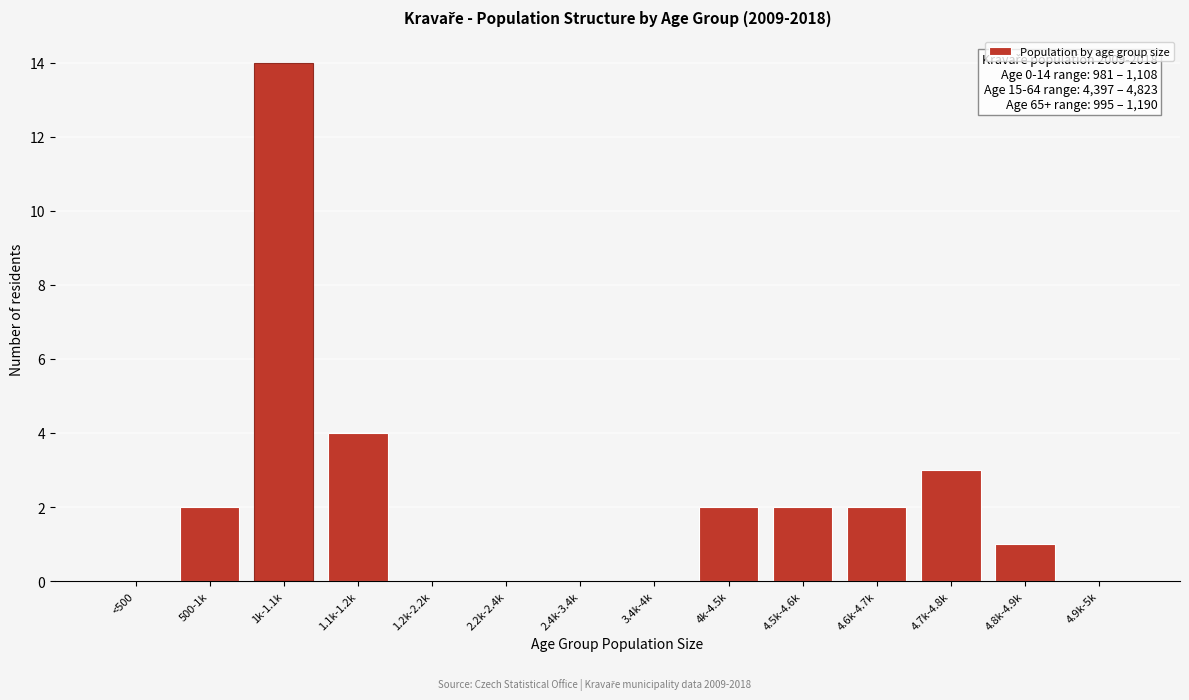

Reading left to right, list all the values displayed in this chart.

<500=0	500-1k=2	1k-1.1k=14	1.1k-1.2k=4	1.2k-2.2k=0	2.2k-2.4k=0	2.4k-3.4k=0	3.4k-4k=0	4k-4.5k=2	4.5k-4.6k=2	4.6k-4.7k=2	4.7k-4.8k=3	4.8k-4.9k=1	4.9k-5k=0